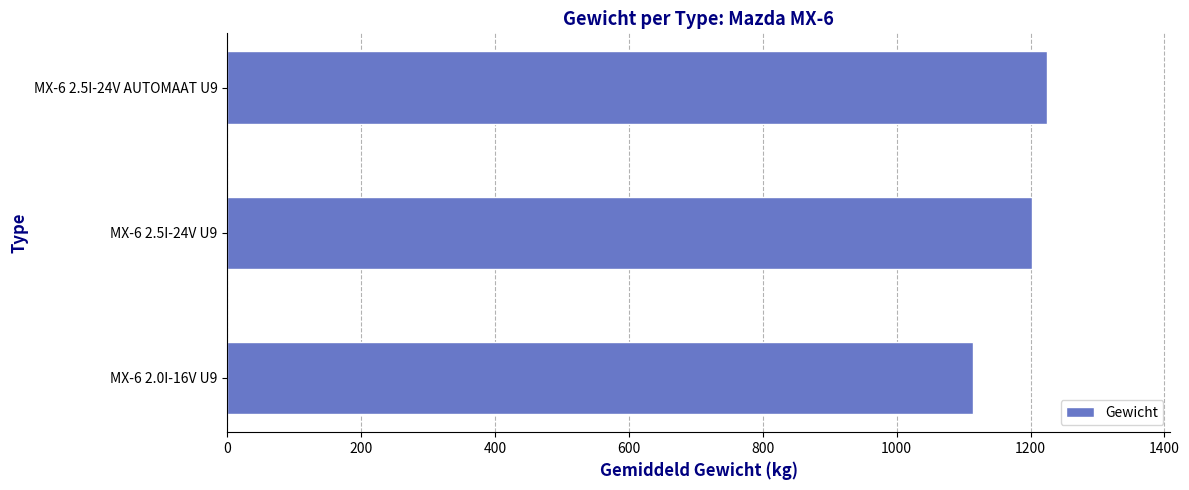

The value at MX-6 2.5I-24V U9 is 1854.3. True or false?

False